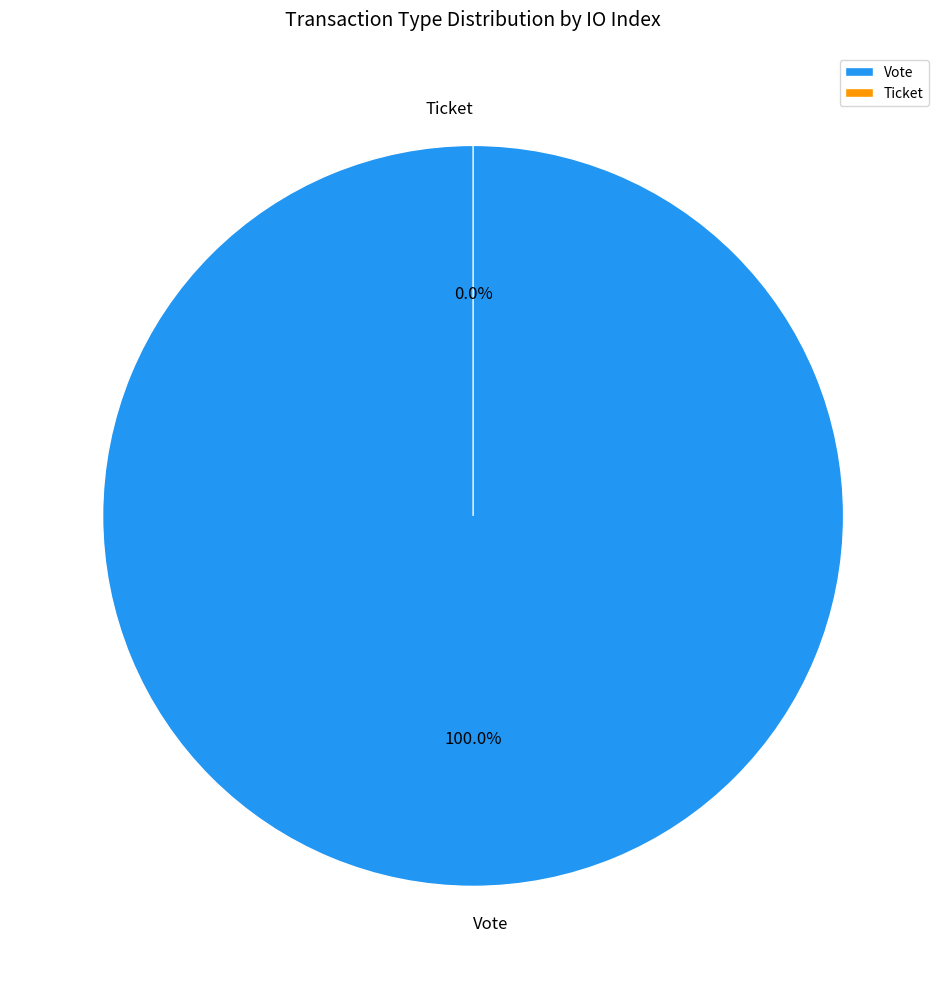

Rank the categories by value from lowest to highest.

Ticket, Vote